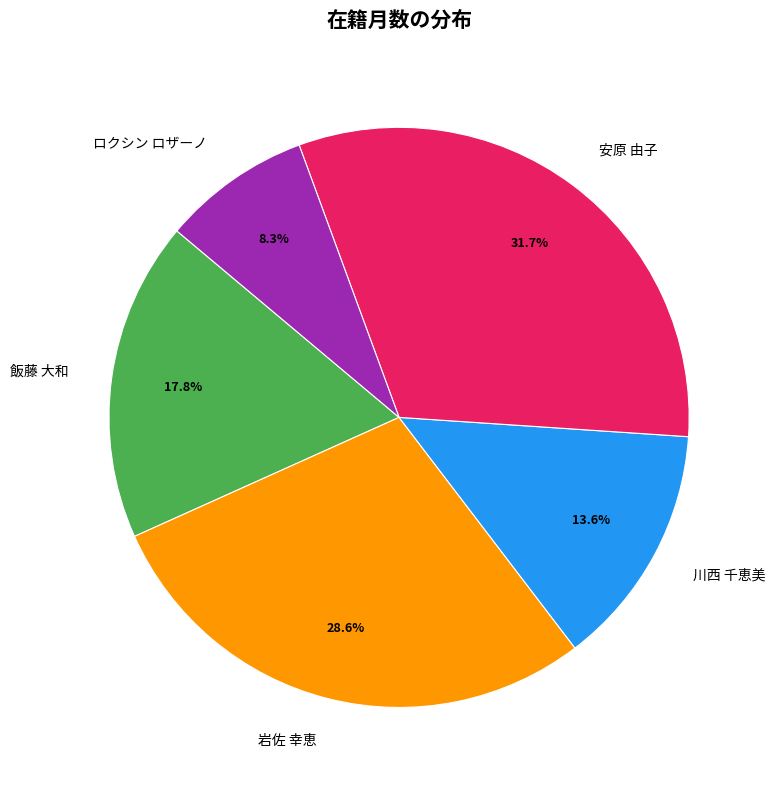

Count the number of slices in the pie.

5